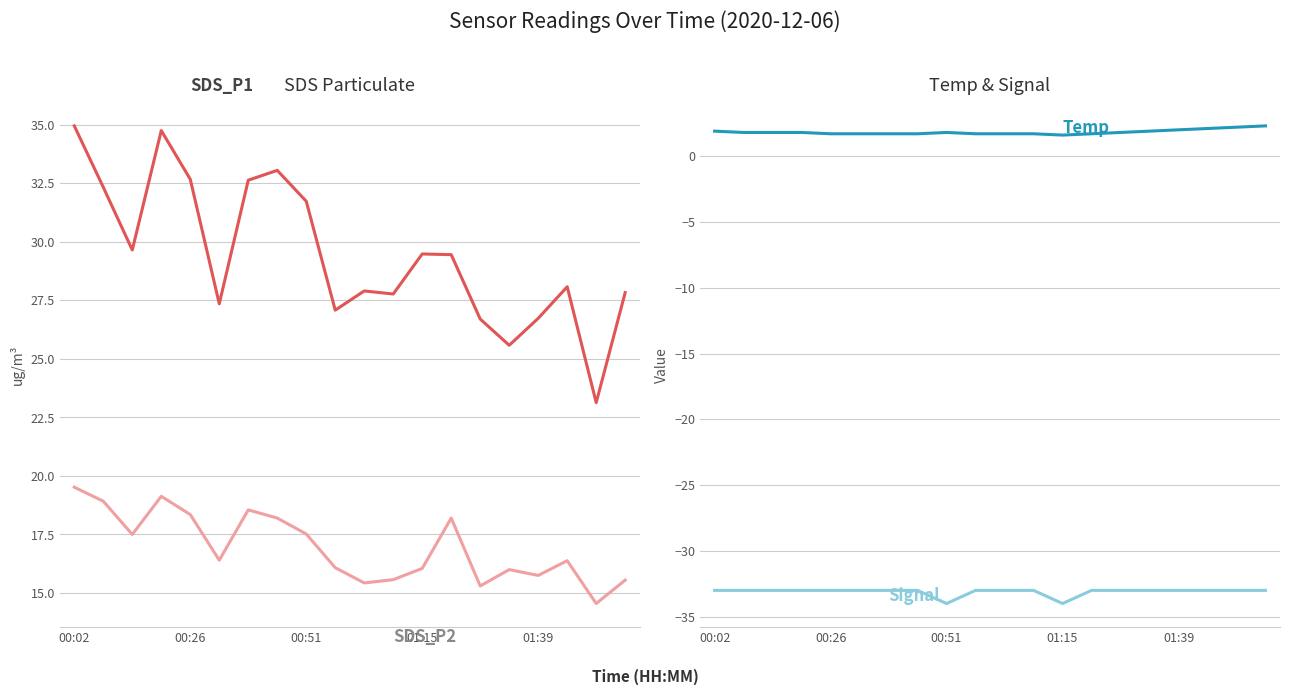

Which series has the largest total across all categories?

SDS_P1